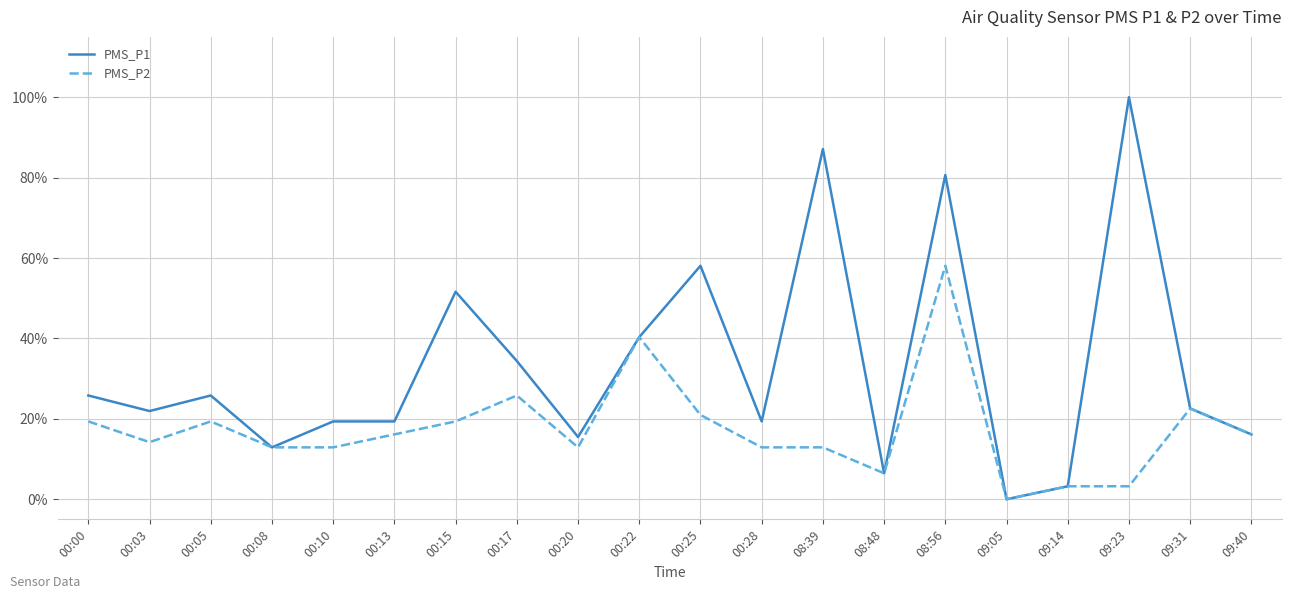

What position from the right is 08:56?

6